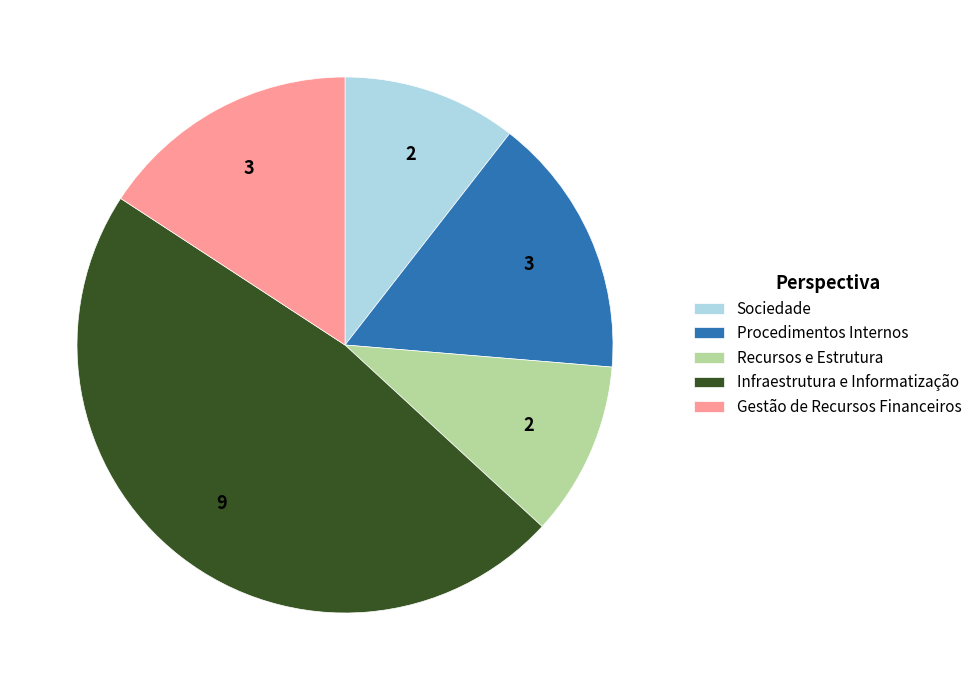

What is the largest slice in the pie chart?

Infraestrutura e Informatização